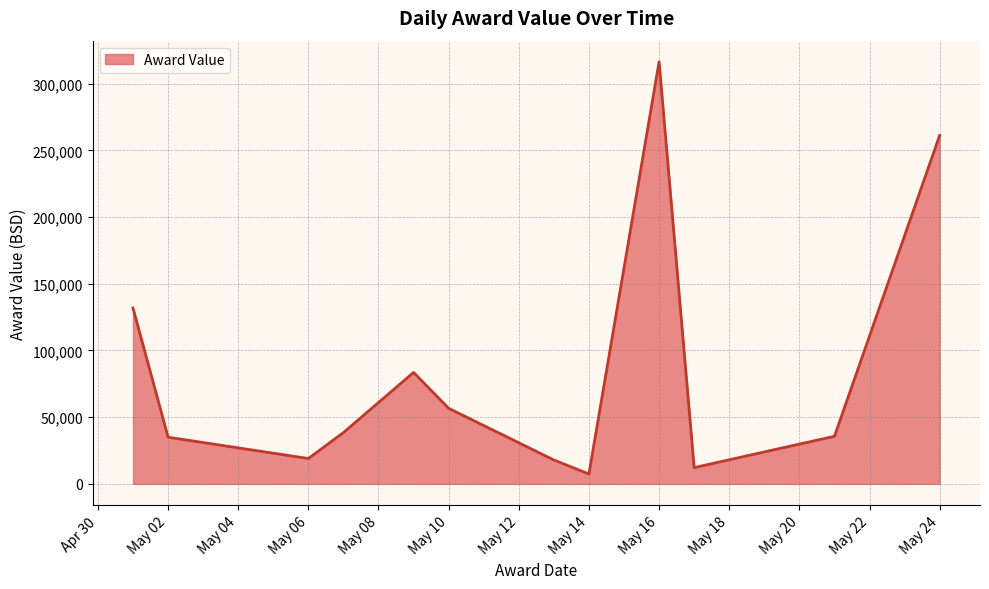

What is the greatest value displayed?

316401.7